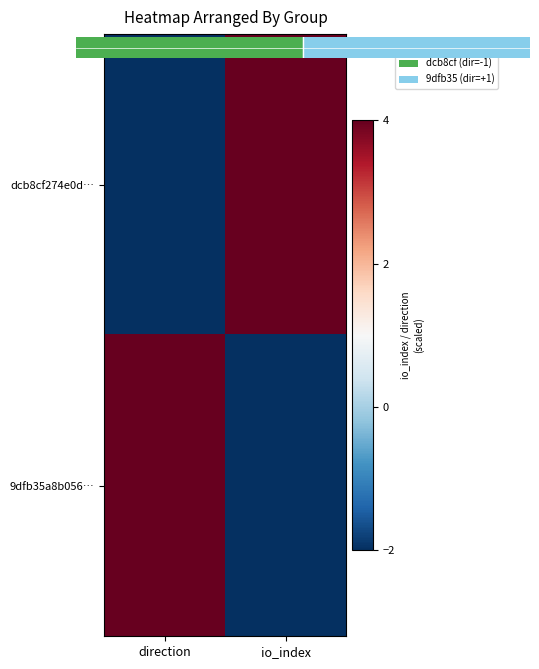

At which category is the sum across all series the highest?

direction